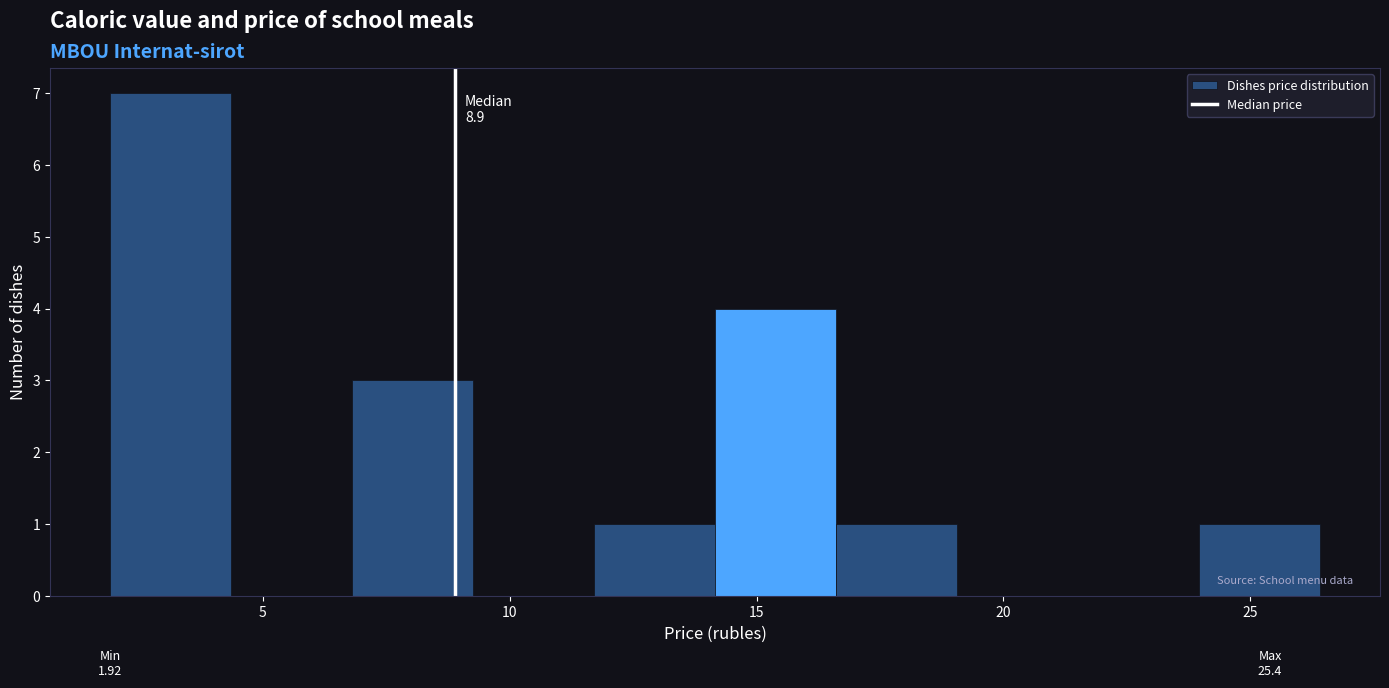

Over which range of the x-axis is the bar tallest?

2.0 to 4.5